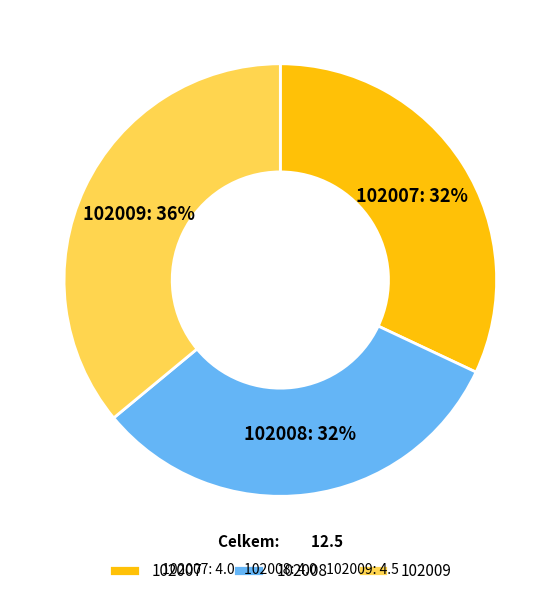

To the nearest percent, what is the difference between the largest and smallest slice percentages?

4%